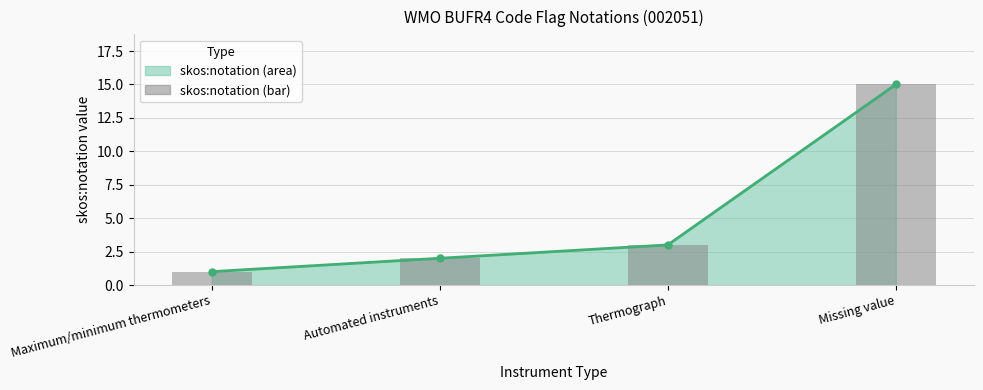

What is the average value?

5